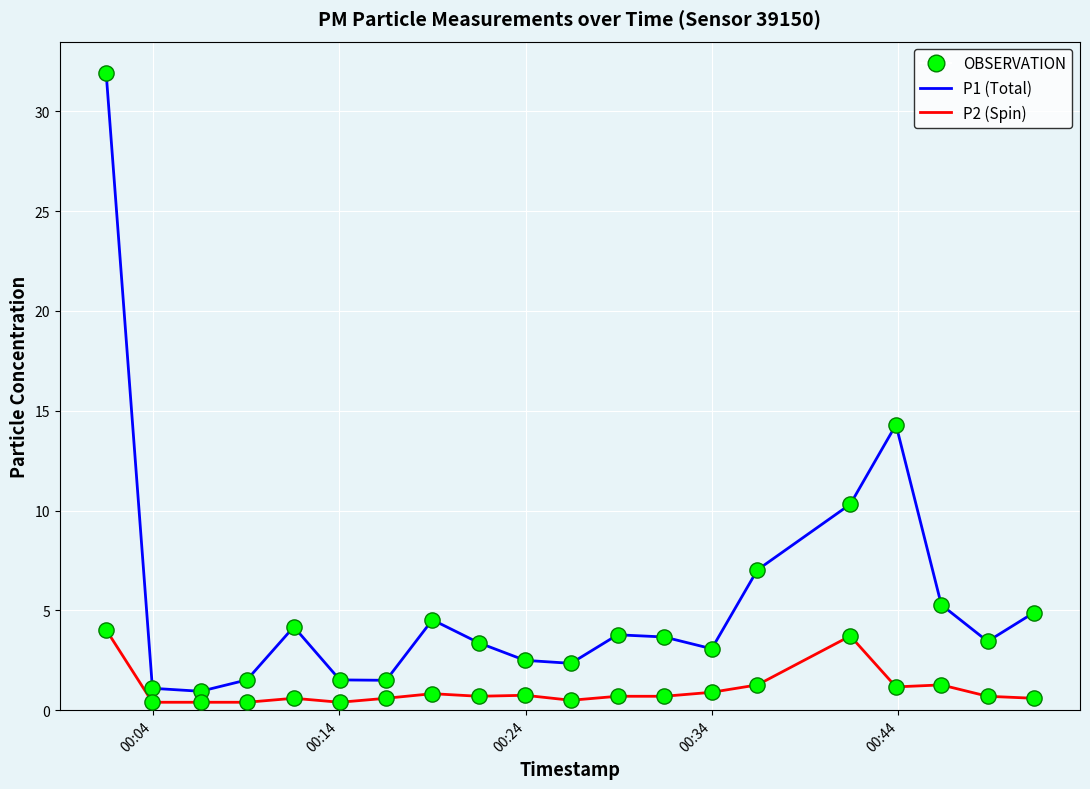

What is the greatest value displayed?

31.9